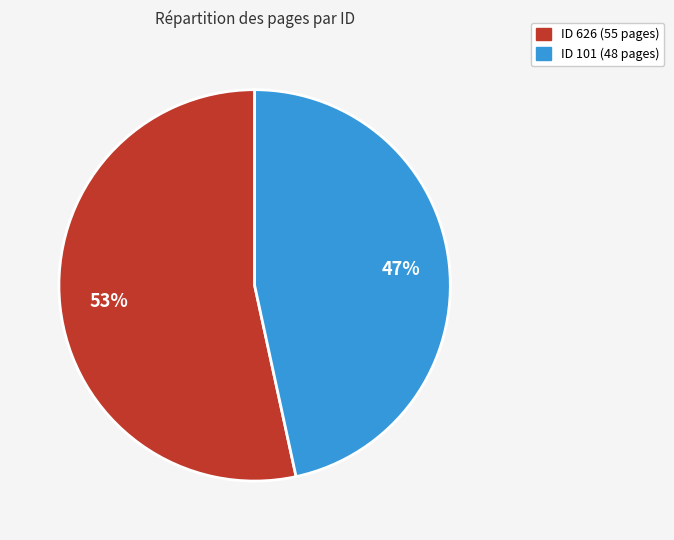

To the nearest percent, what is the average slice percentage?

50%